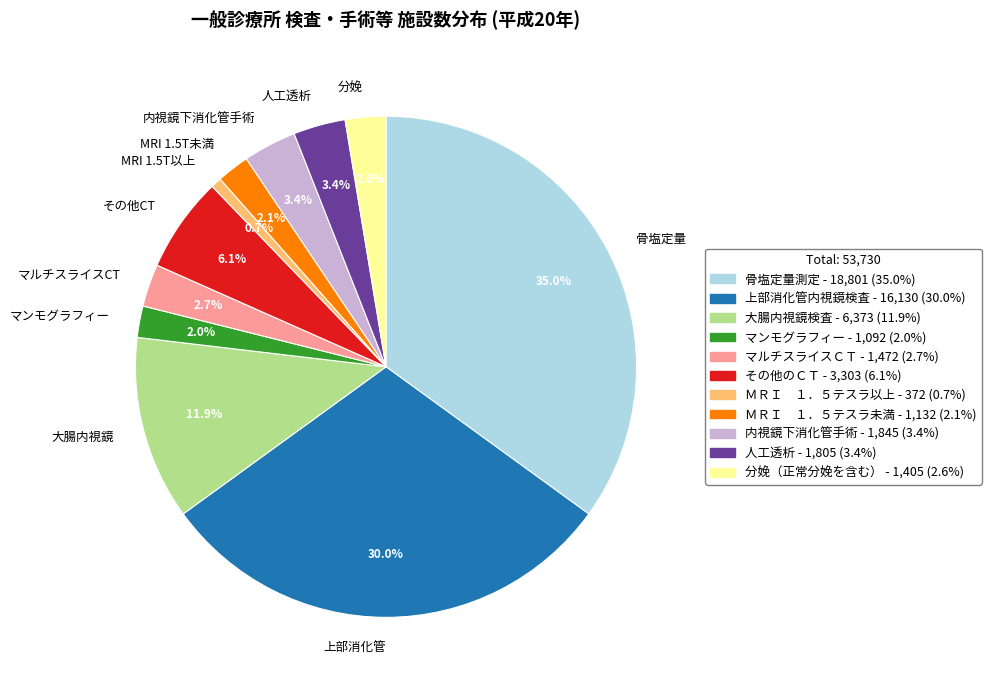

What is the largest slice in the pie chart?

骨塩定量